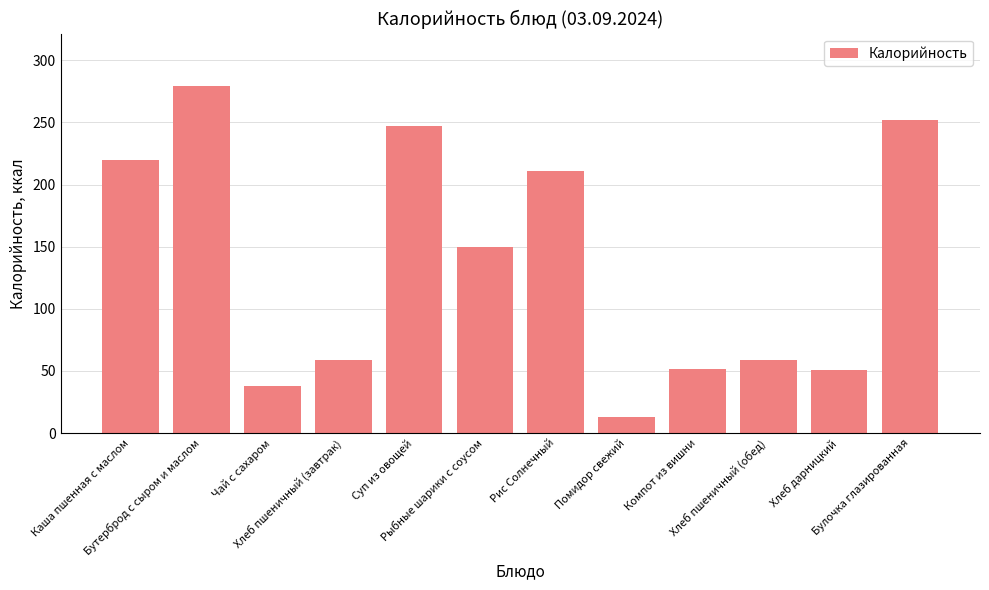

How many bars are there in total?

12